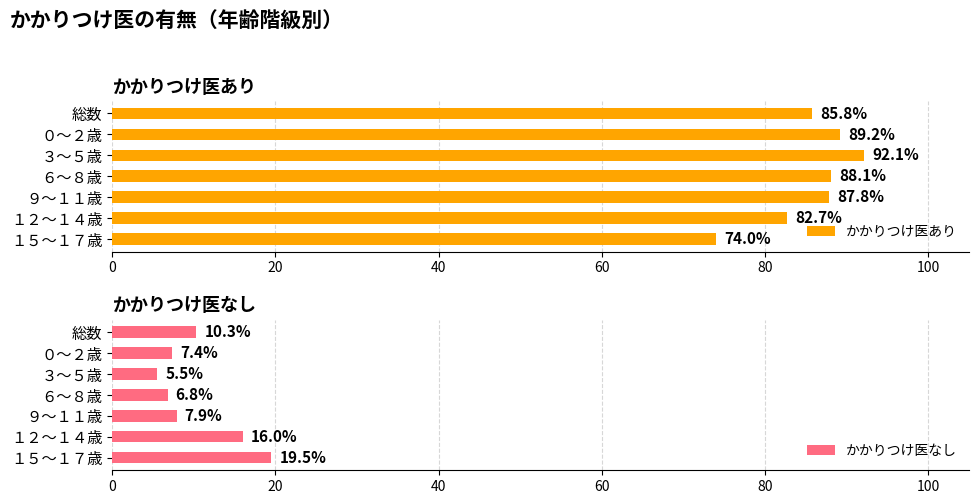

What is the maximum value shown in the chart?

92.1